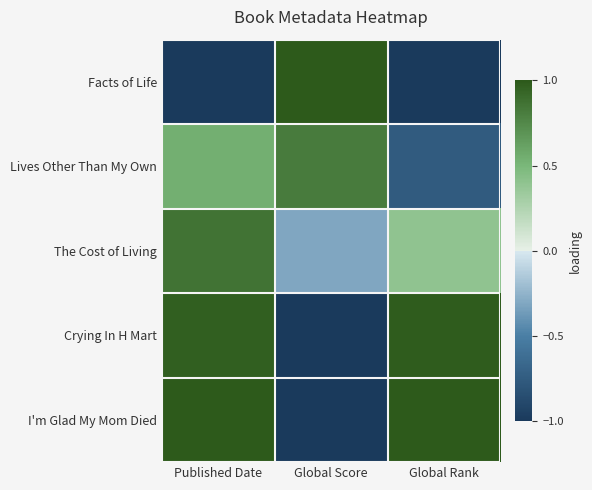

At which category is the sum across all series the highest?

Published Date